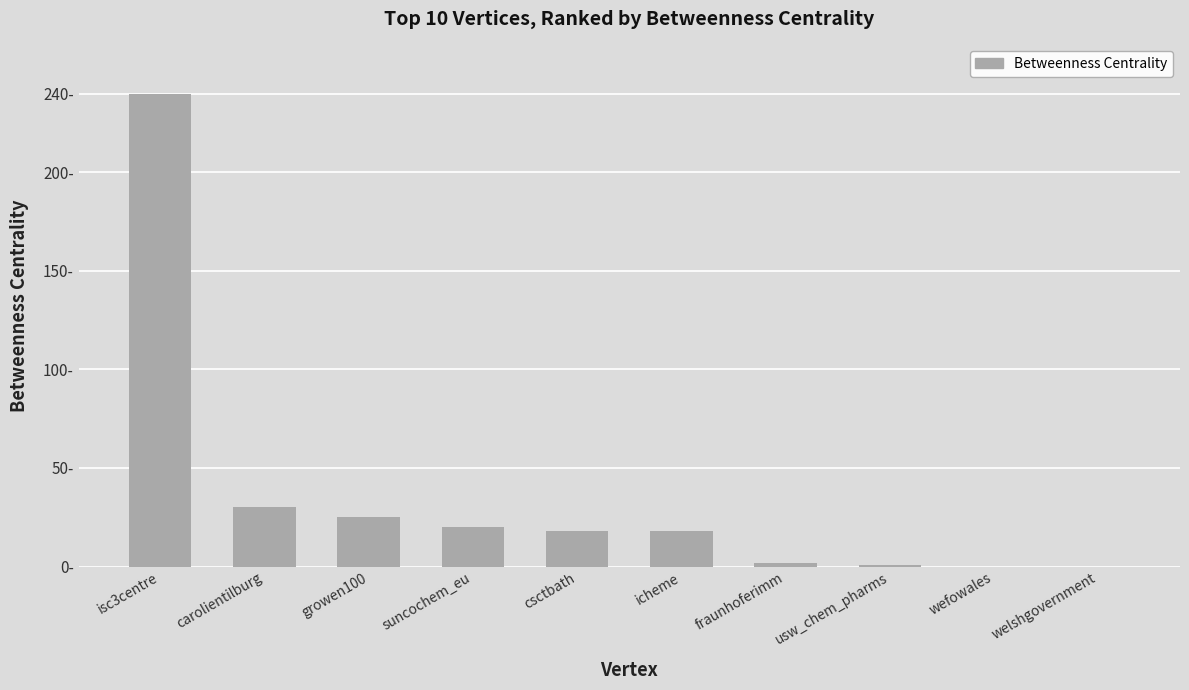

What is the sum of the values at icheme and fraunhoferimm?

20